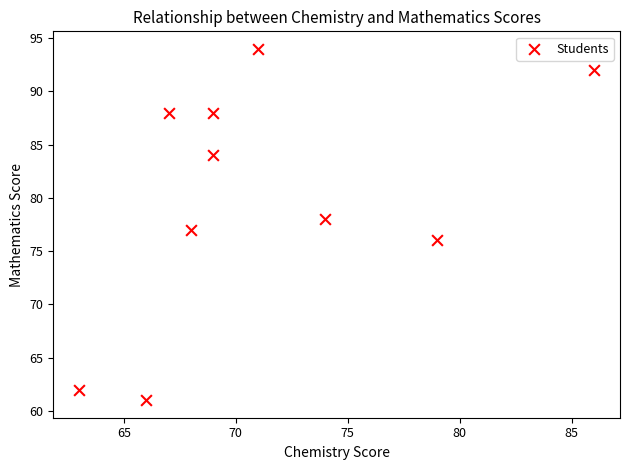

What is the average X value?

71